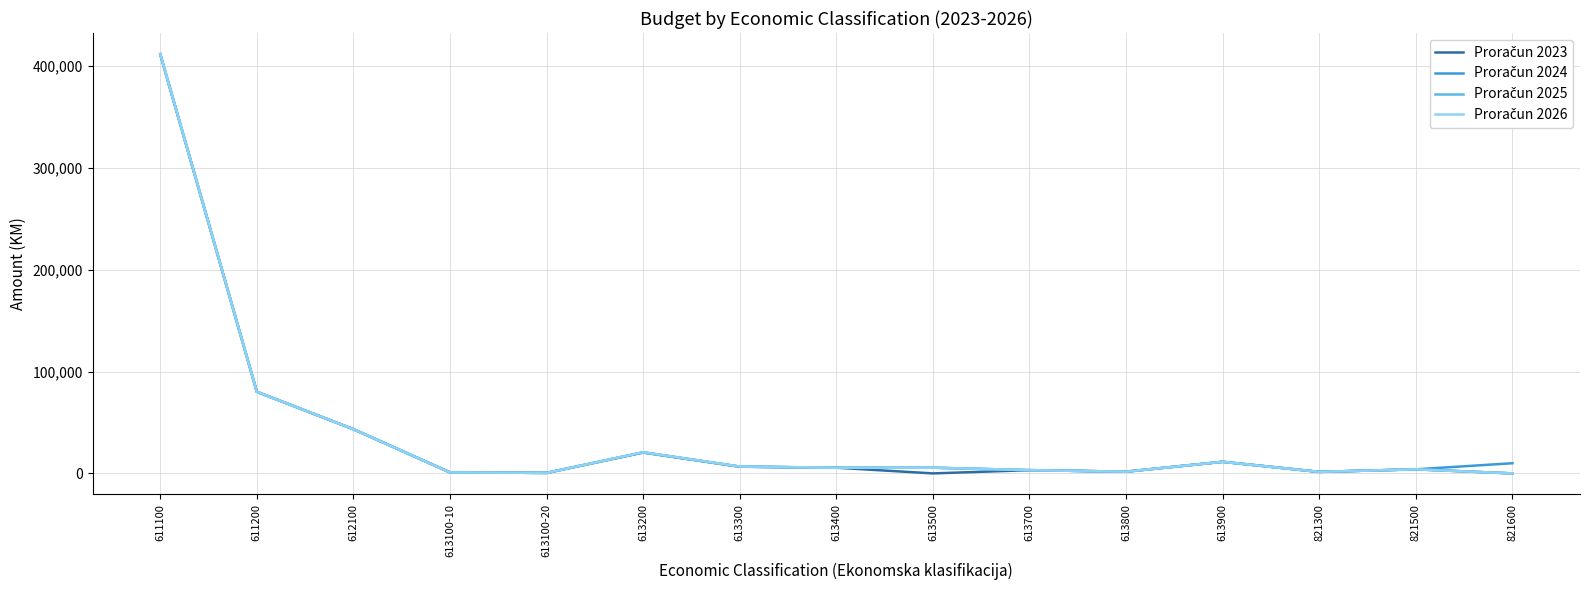

At which category is the sum across all series the highest?

611100